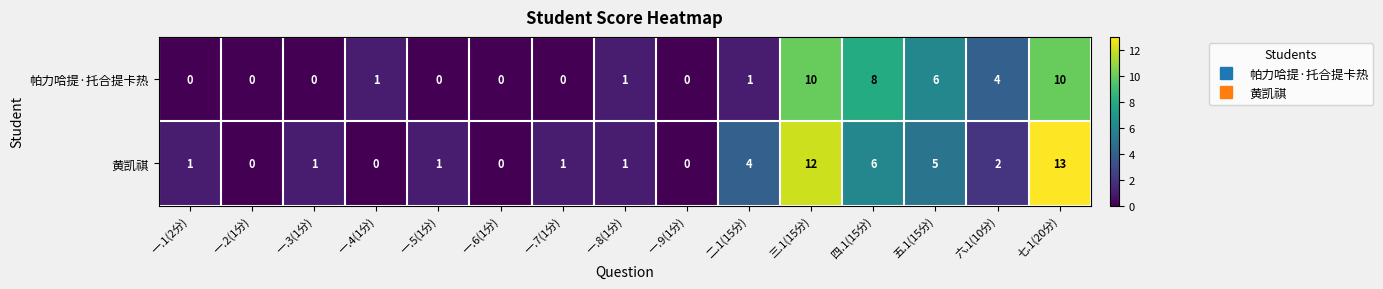

Where is 黄凯祺 nearest to the value 6?

四.1(15分)